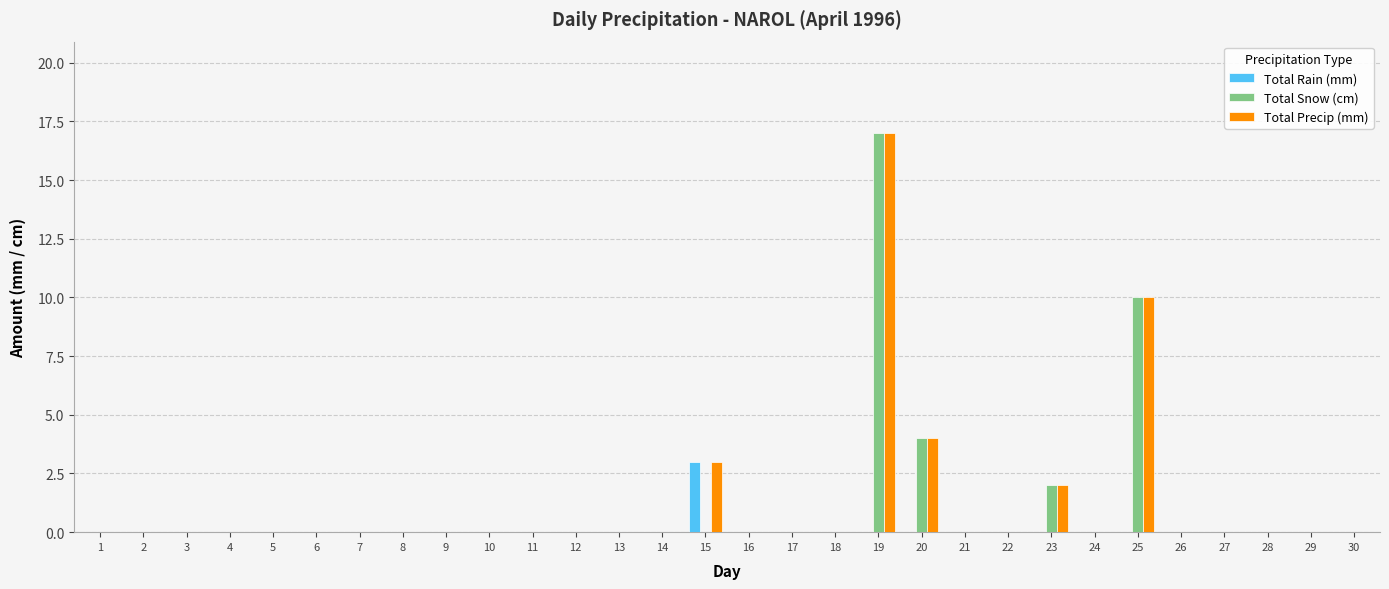

The Total Snow (cm) series shows 0 at 24. True or false?

True